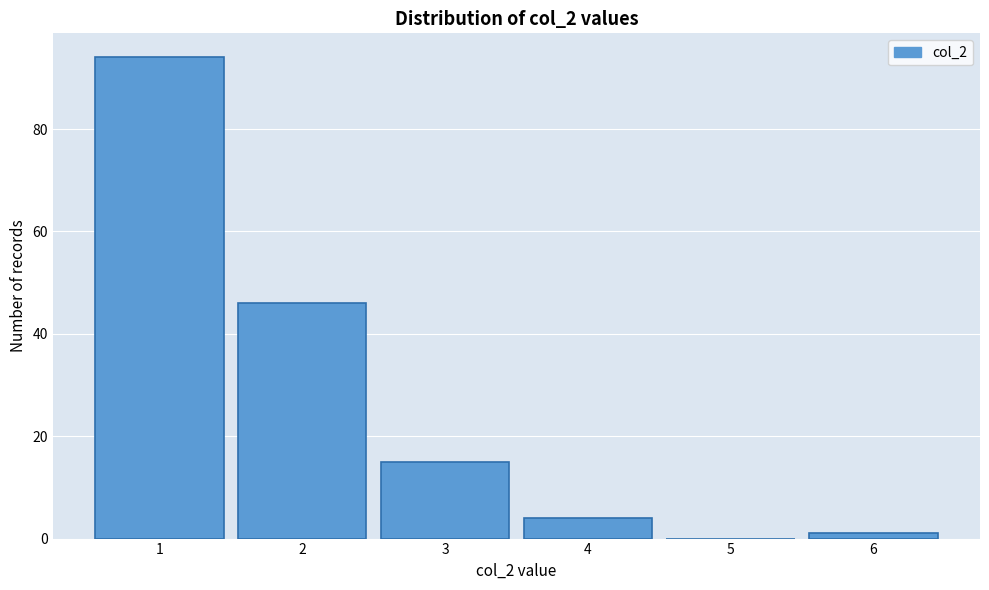

Over which range of the x-axis is the bar tallest?

0.5 to 1.5